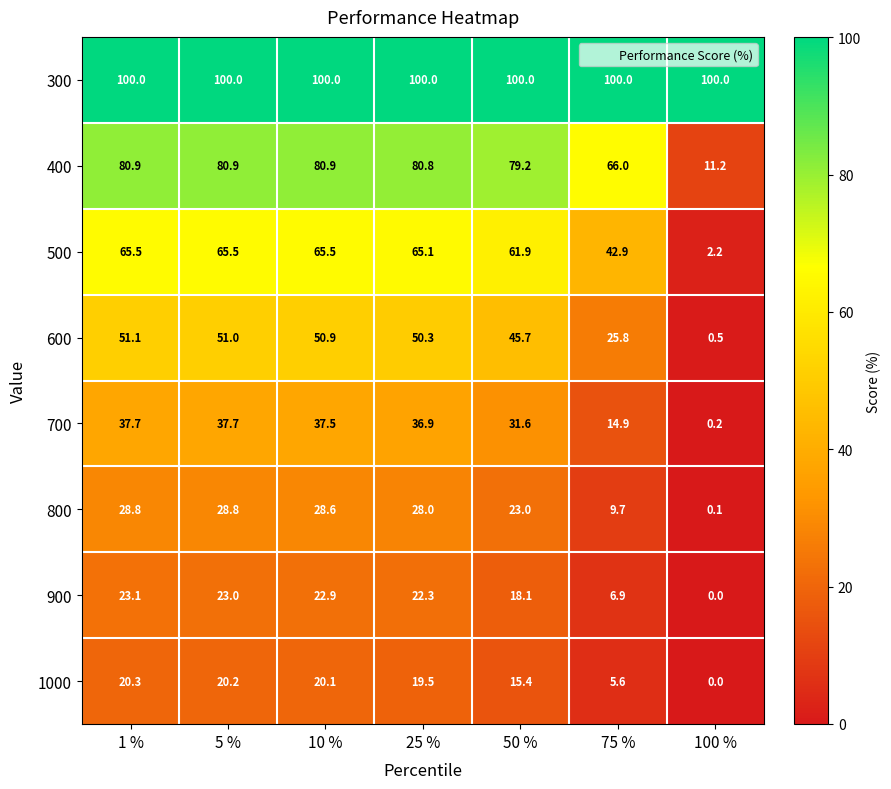

What is the sum of all 1000 values?

101.1